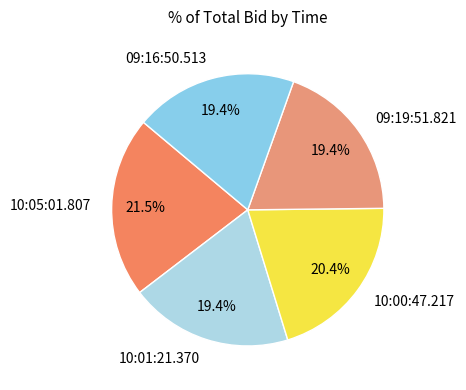

Is it true that 10:01:21.370 is 19% of the pie?

True